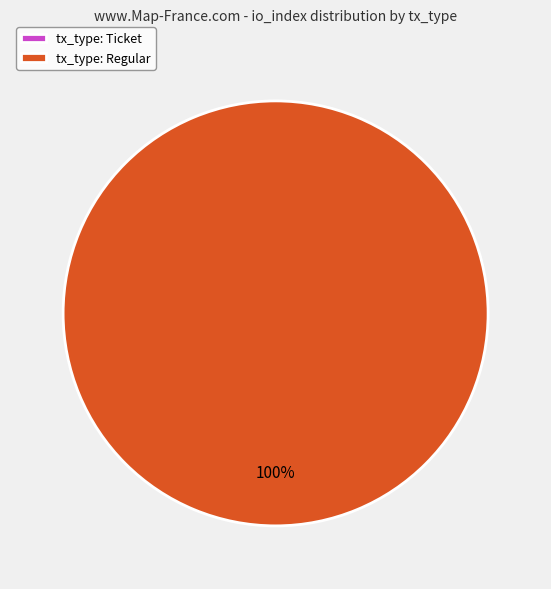

Count the number of slices in the pie.

2